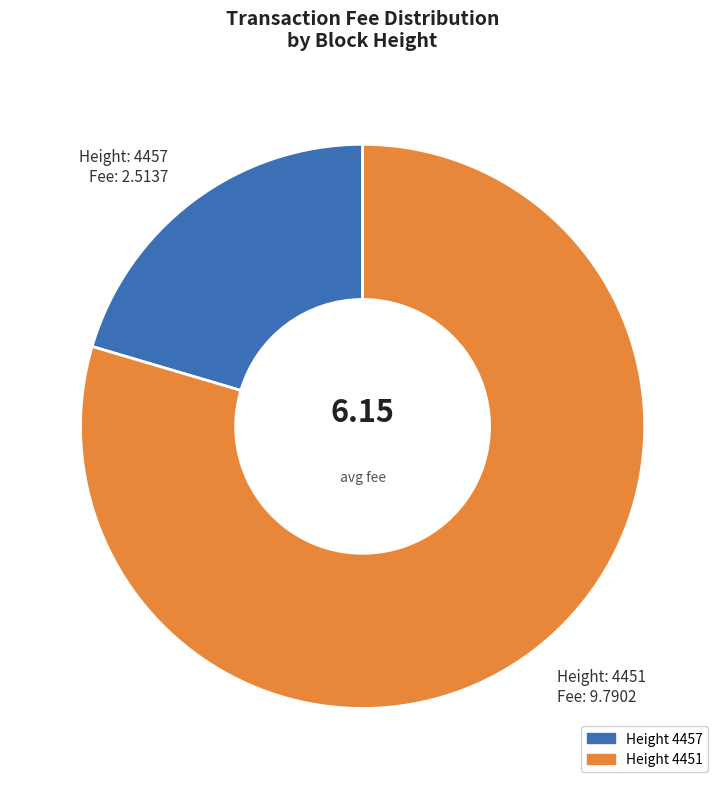

Rank the categories by value from highest to lowest.

Height 4451, Height 4457